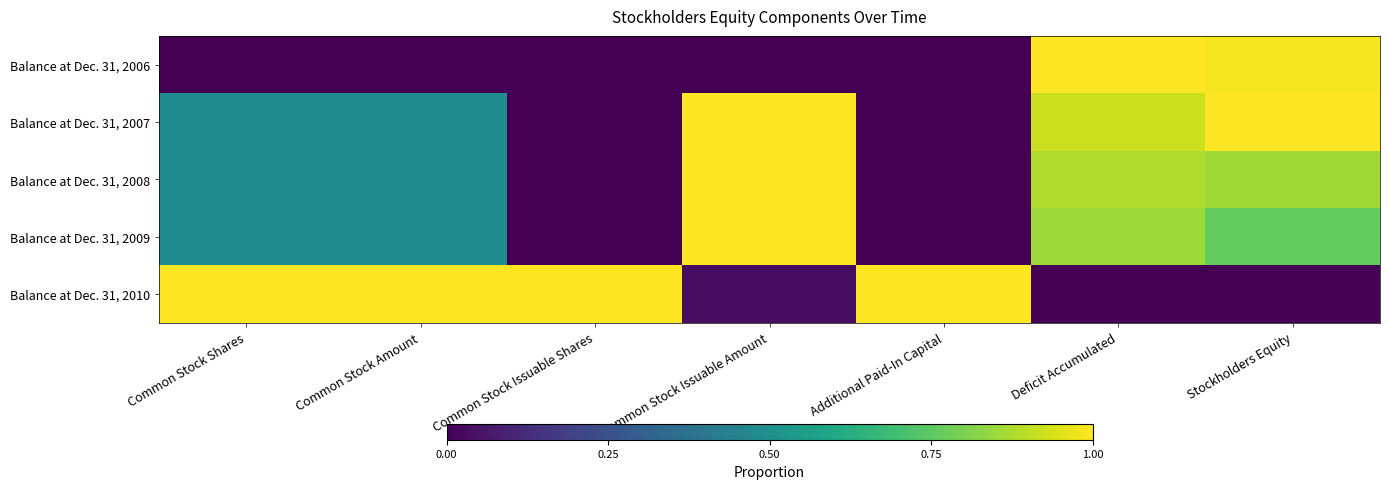

Rank the series at Common Stock Issuable Amount from highest to lowest value.

Balance at Dec. 31, 2007, Balance at Dec. 31, 2008, Balance at Dec. 31, 2009, Balance at Dec. 31, 2010, Balance at Dec. 31, 2006